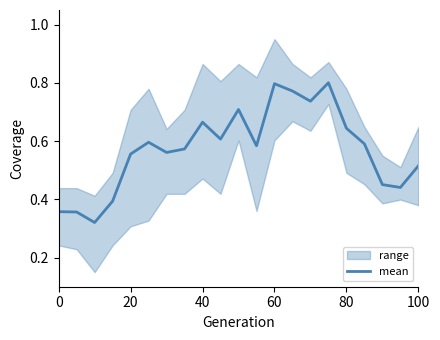

The value of mean at 40 is 1.0. True or false?

False